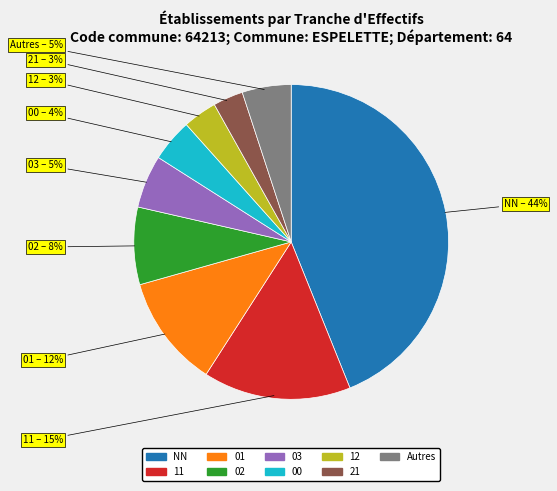

Does any single category account for the majority?

No